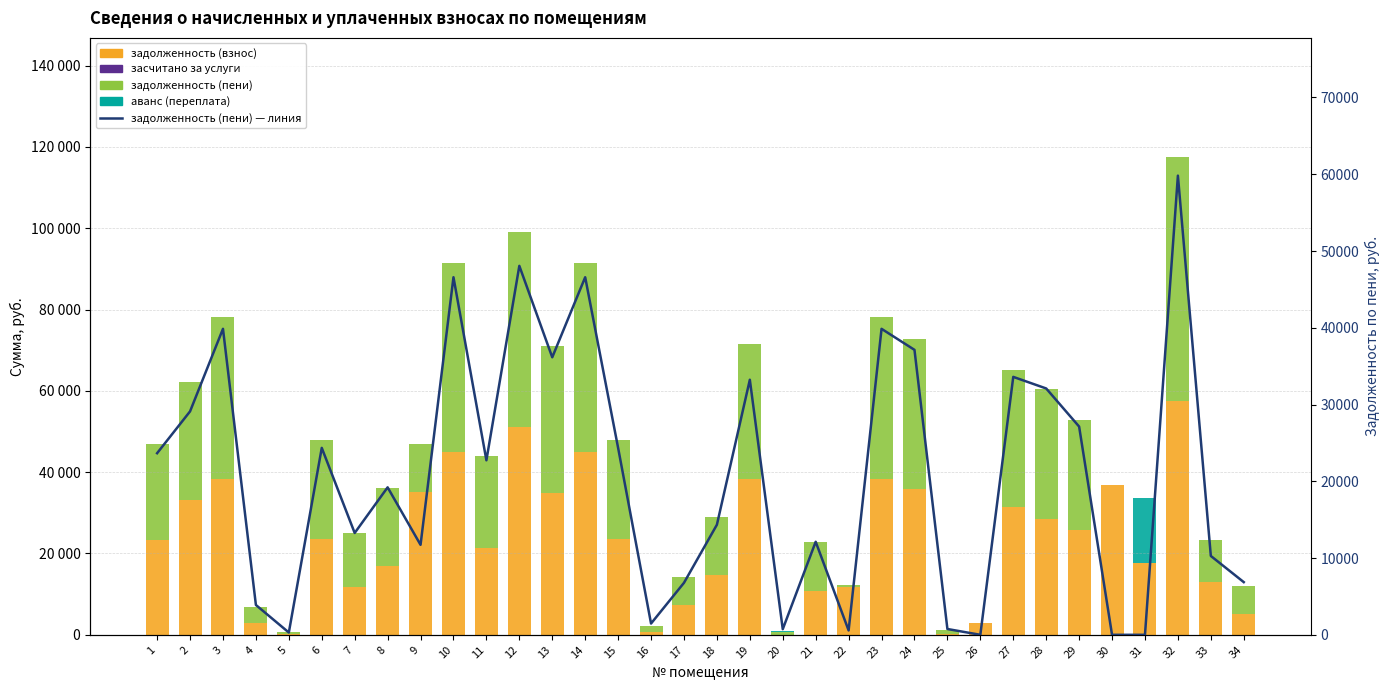

The задолженность (пени) series shows 22735.3 at 11. True or false?

True